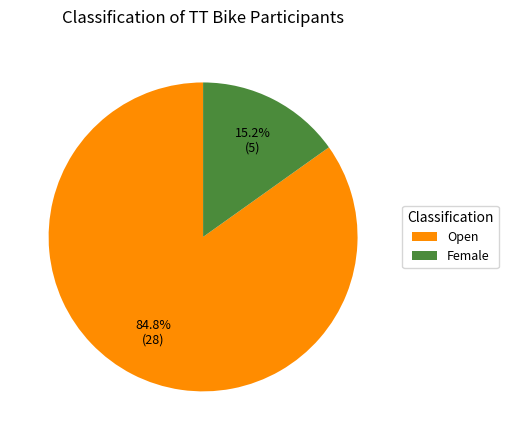

Does Female represent more than half of the total?

No